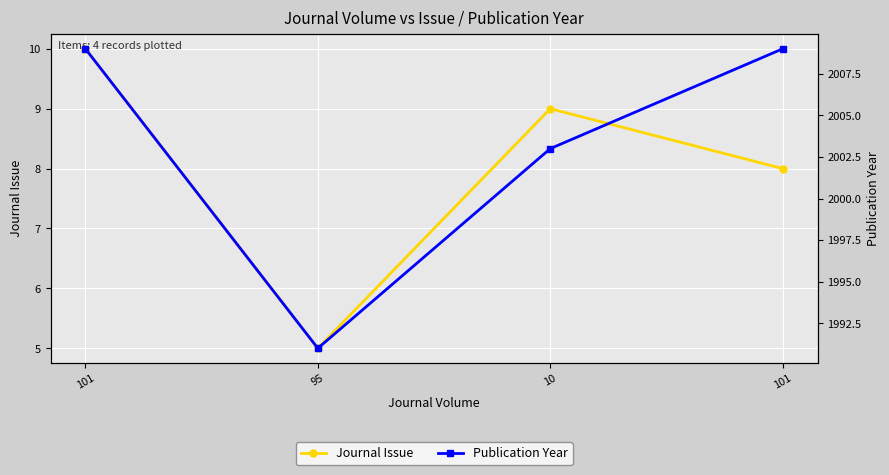

At which category is the sum across all series the highest?

101